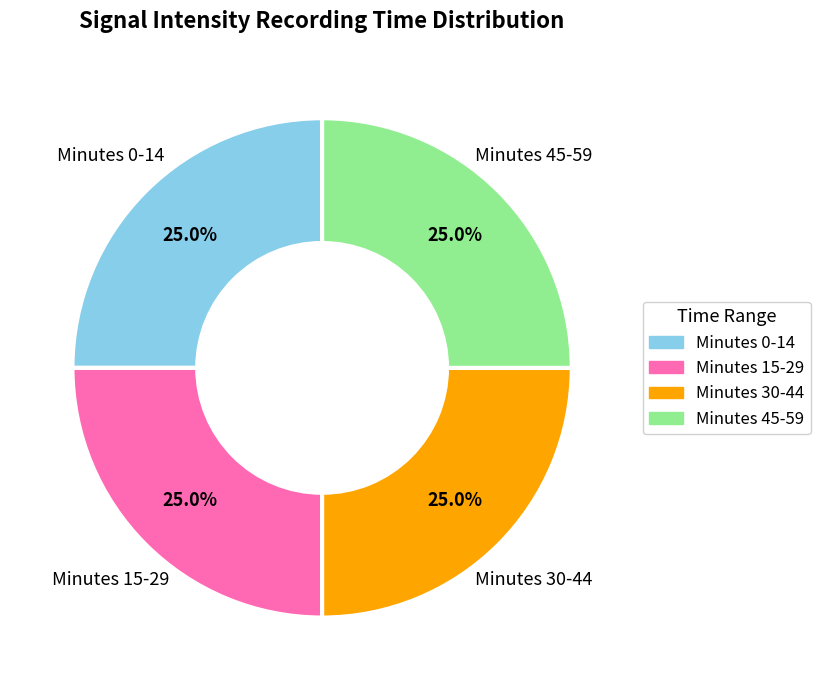

Is there a majority slice in this chart?

No